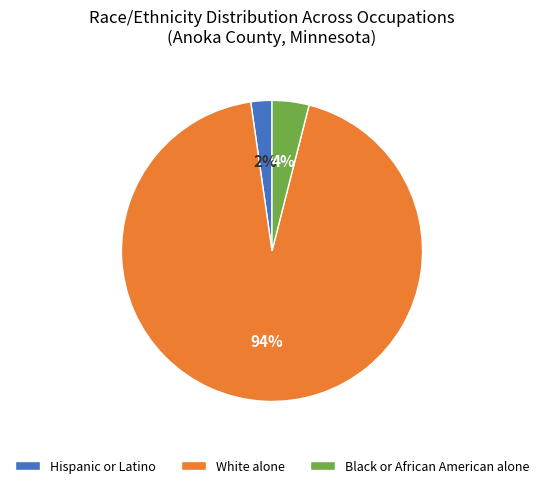

How many segments does this pie chart have?

3